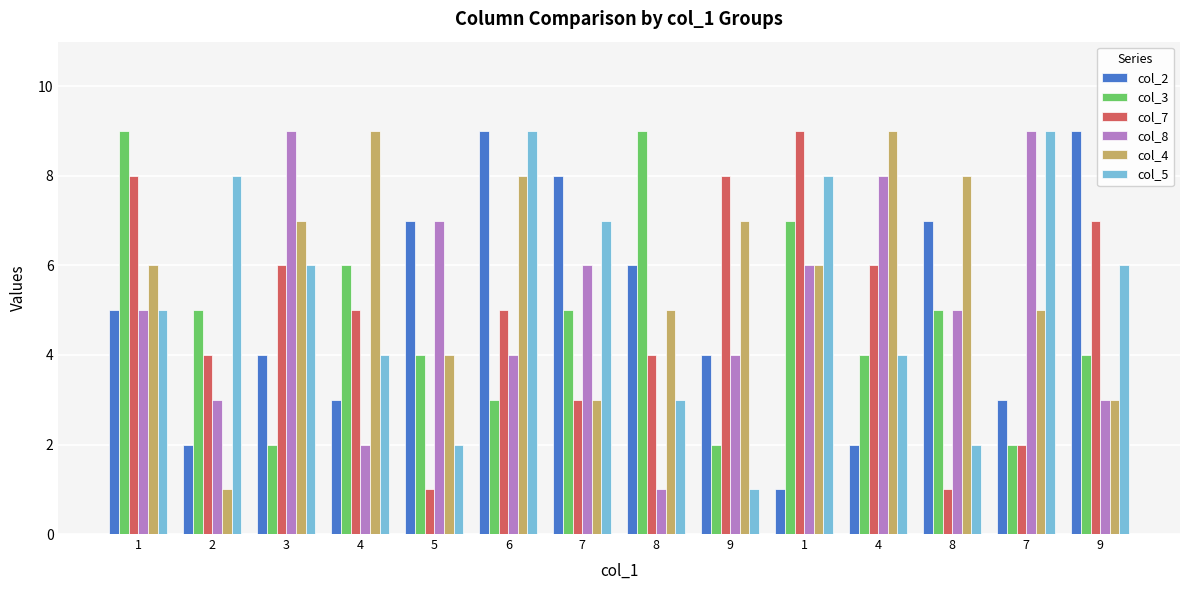

What is the average value of the col_3 series?

5